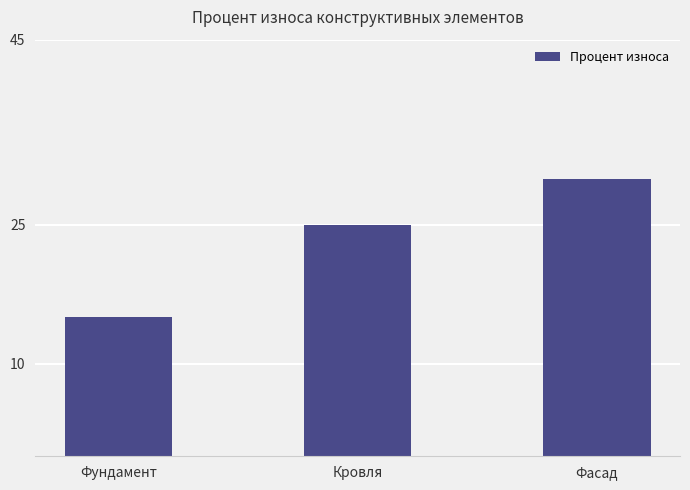

Are the bars grouped side by side (vs. stacked)?

No